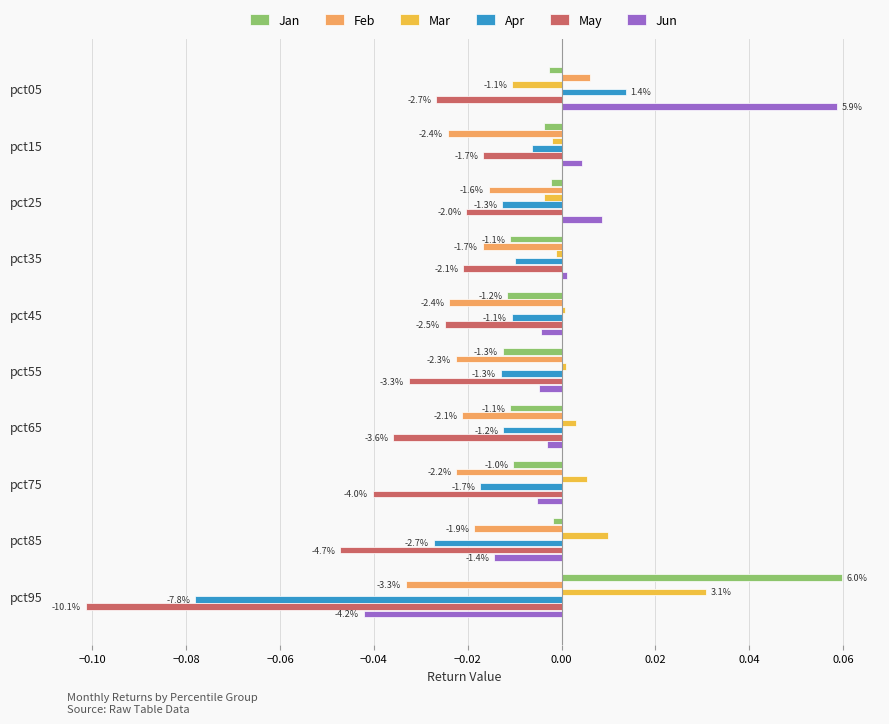

What are all the series names shown in the legend?

Jan, Feb, Mar, Apr, May, Jun